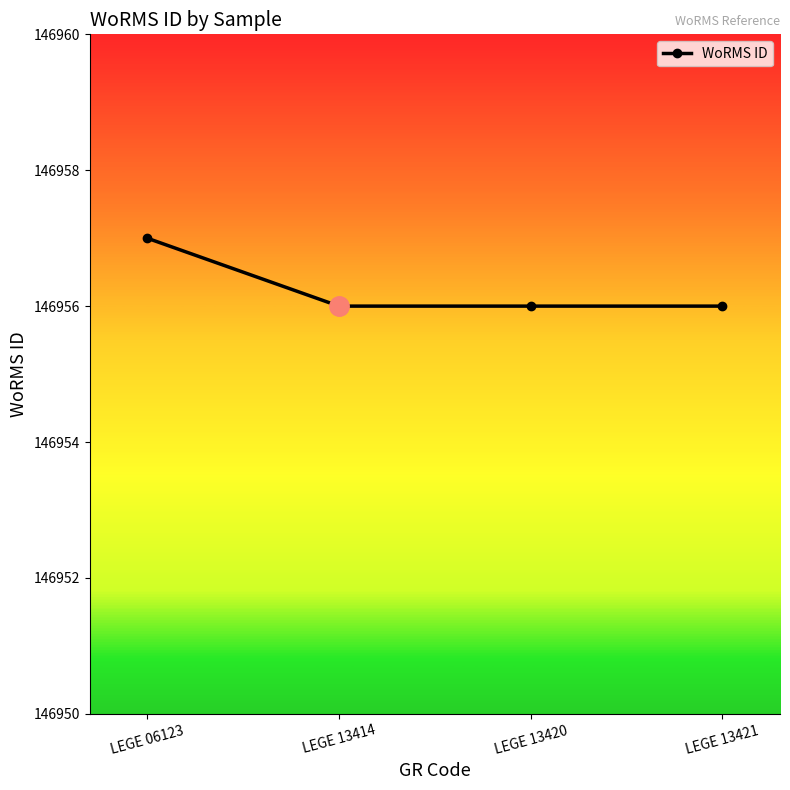

At which category does the chart reach its peak across all series?

LEGE 06123